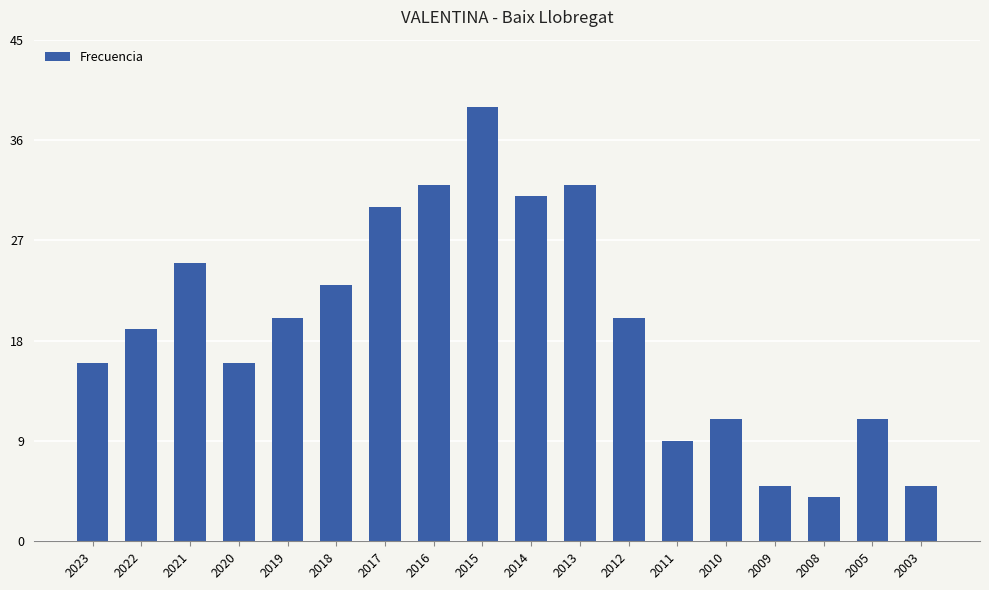

How many series are shown in this chart?

1